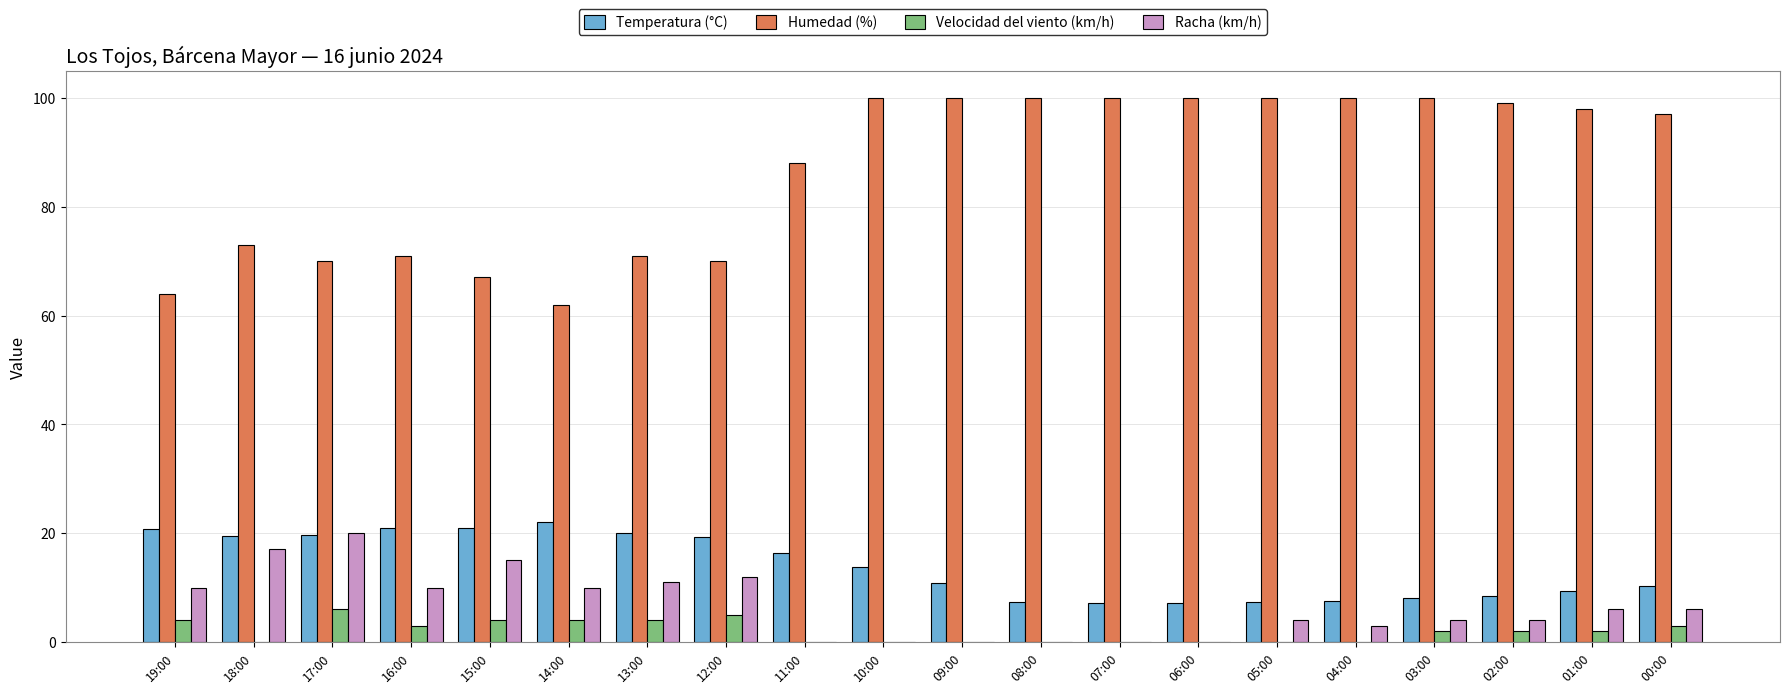

The value of Racha (km/h) at 03:00 is 4.0. True or false?

True